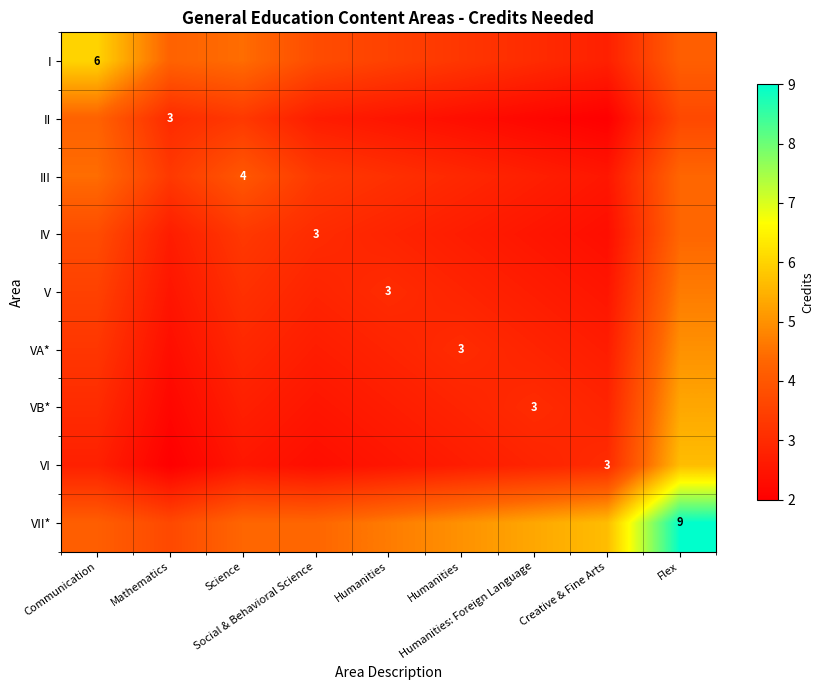

What is the sum of all III values?

30.7